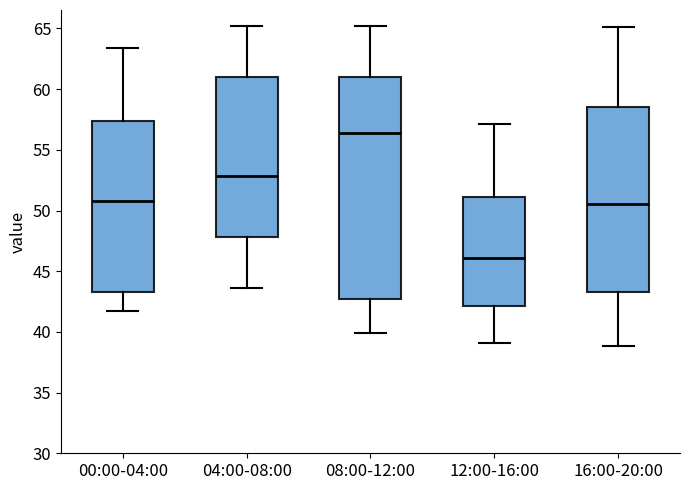

Where does the median line of the box for 12:00-16:00 sit on the y-axis? The values are not printed on the chart, so give them approximately, as read against the axis.

46.0